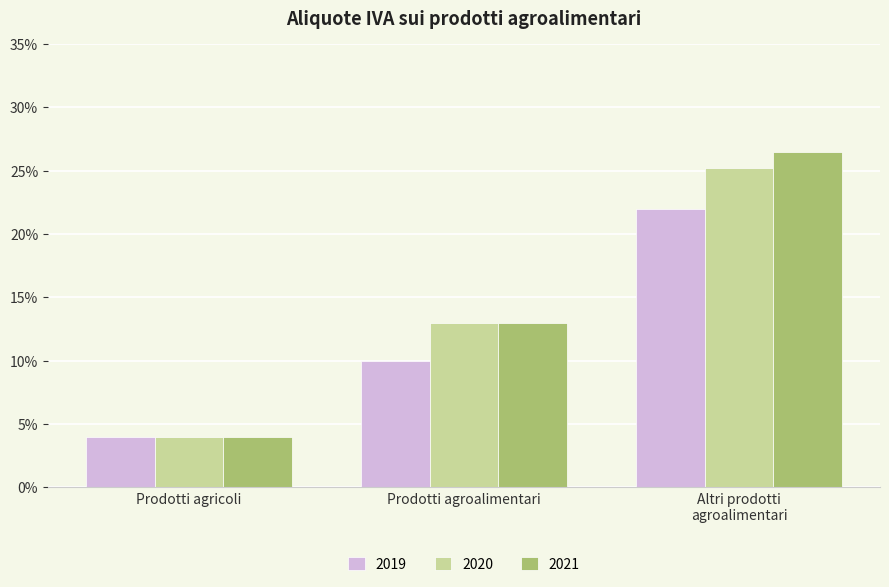

What is the sum of the 2020 values at Prodotti agroalimentari and Prodotti agricoli?

0.2